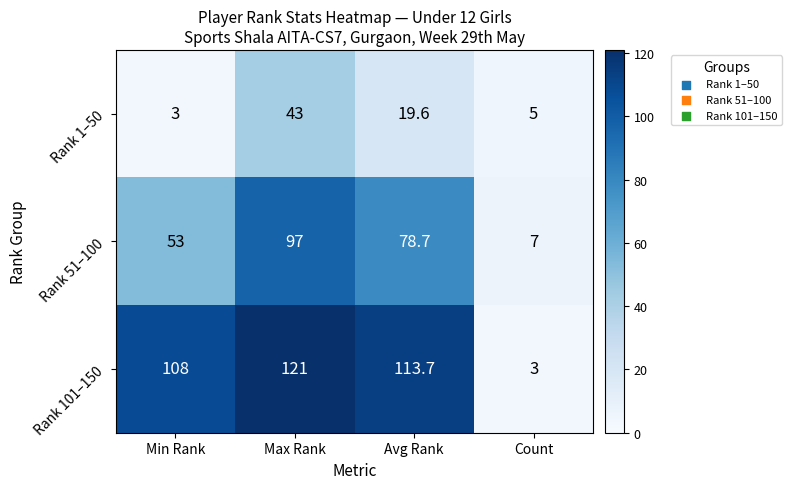

What is the total value across all series at Min Rank?

164.0